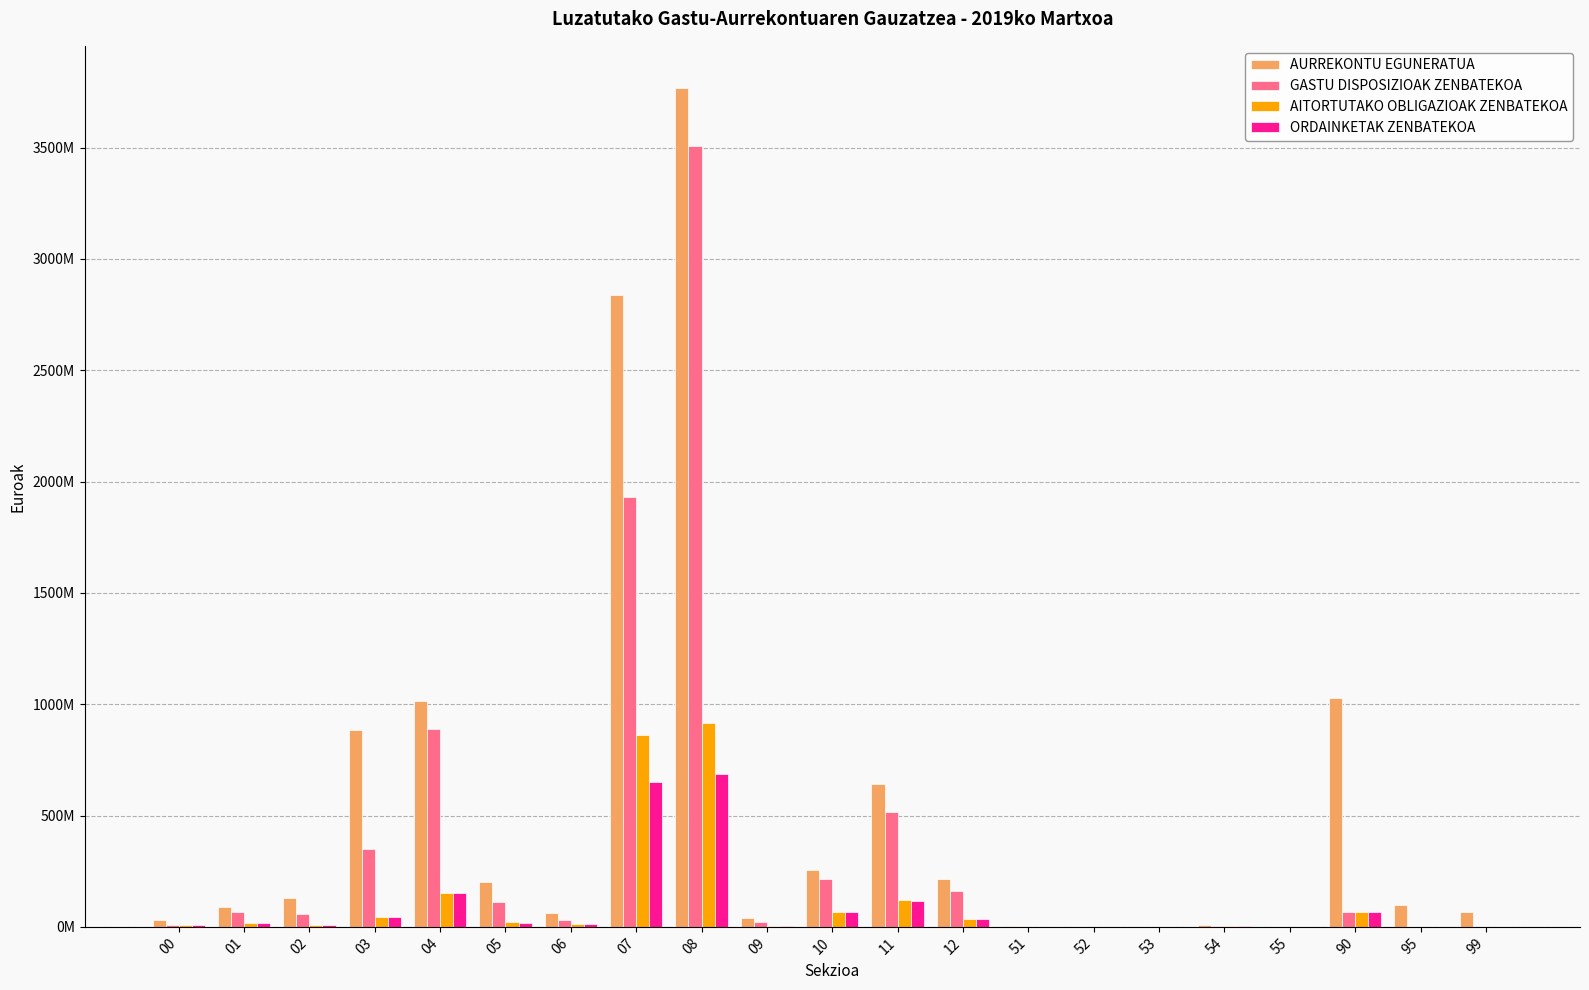

What are all the series names shown in the legend?

AURREKONTU EGUNERATUA, GASTU DISPOSIZIOAK ZENBATEKOA, AITORTUTAKO OBLIGAZIOAK ZENBATEKOA, ORDAINKETAK ZENBATEKOA